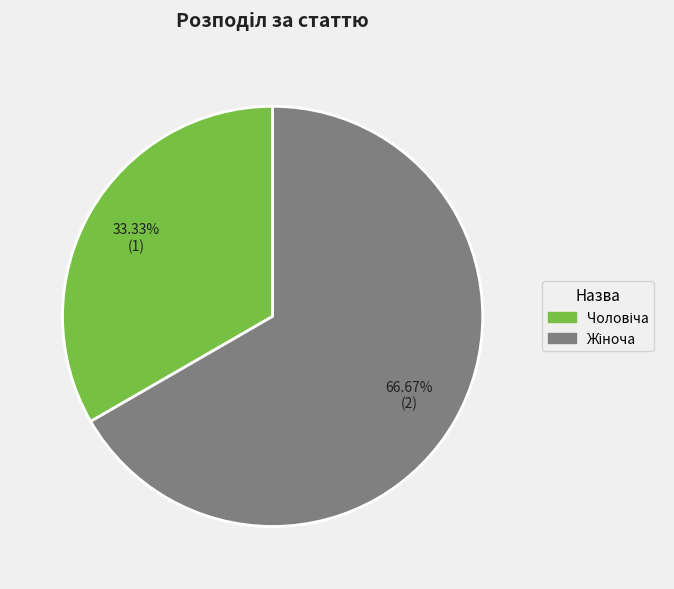

Does any single category account for the majority?

Yes